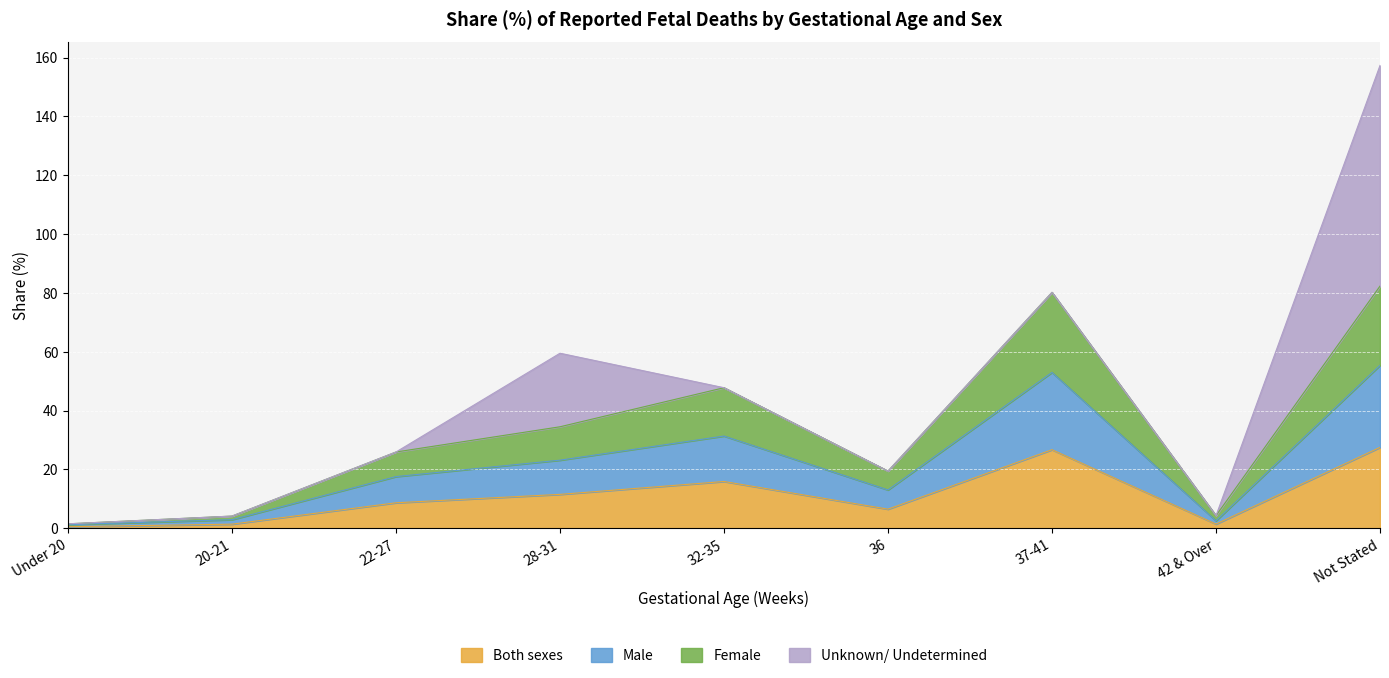

What is the highest value of the Both sexes series?

27.5